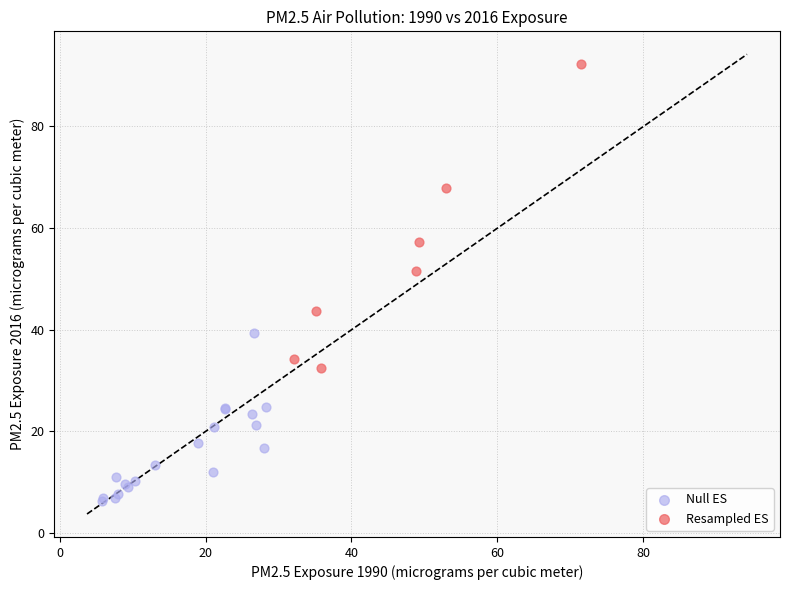

Which series contains the lowest Y value?

Null ES